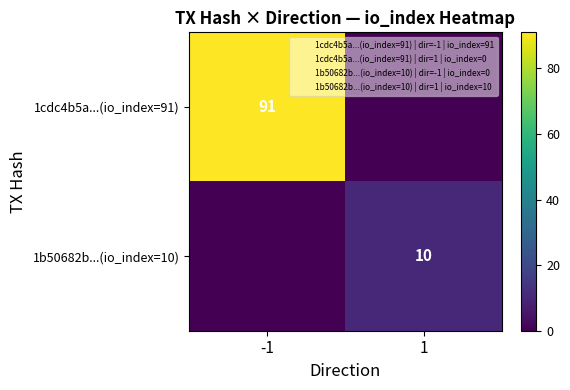

What is the highest value of the 1b50682b...(io_index=10) series?

10